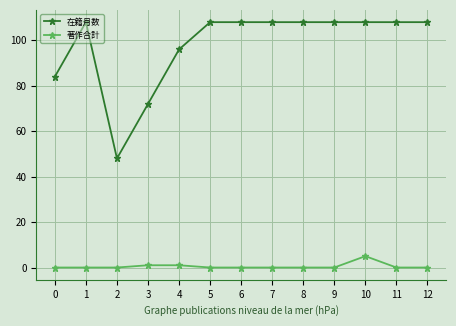

List the series in order of their overall mean, highest first.

在籍月数, 著作合計